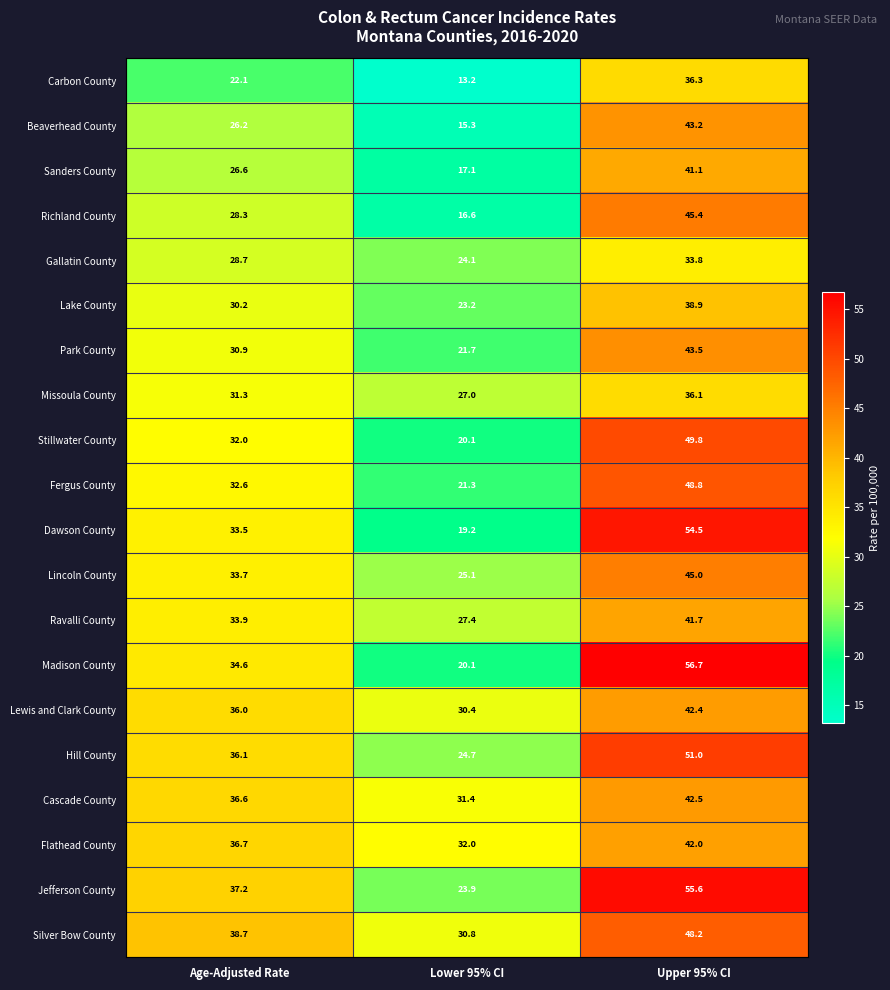

What is the minimum value shown in the chart?

13.2